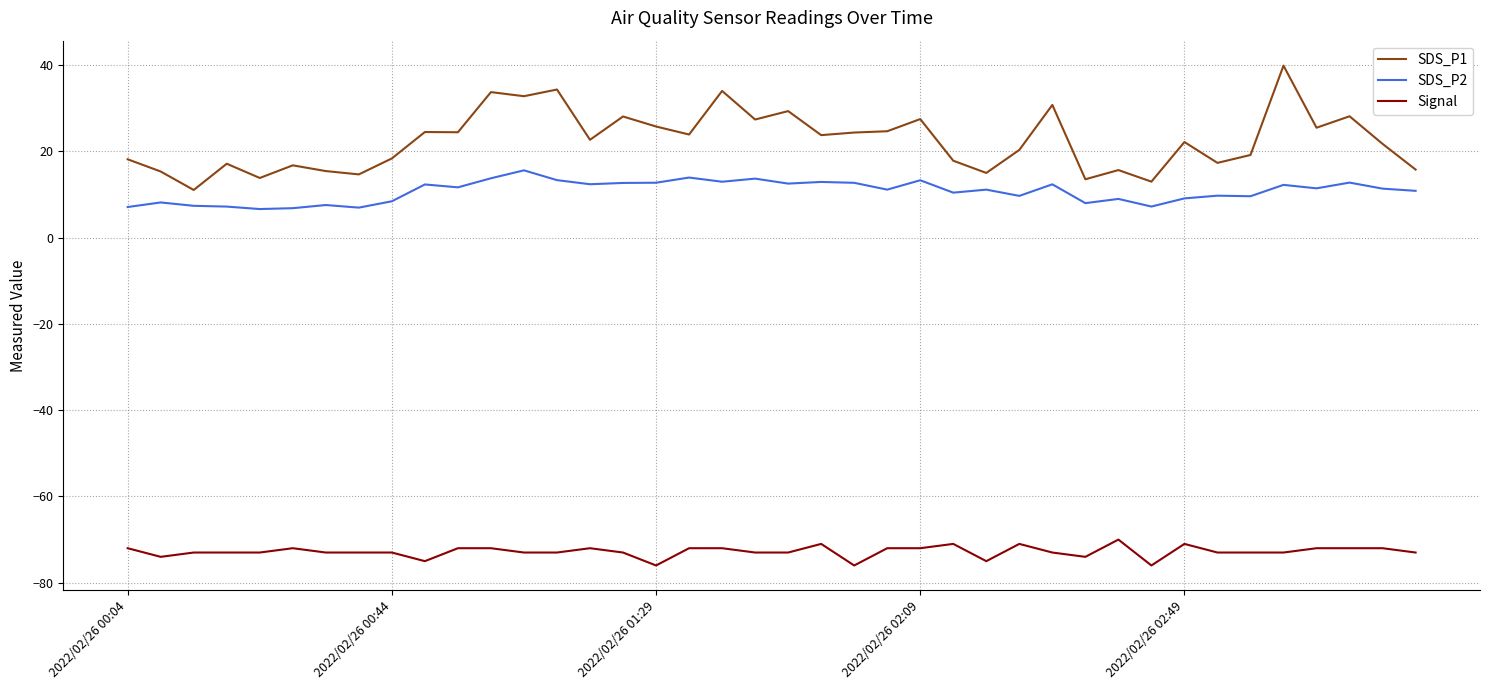

In SDS_P2, how many points are higher than both neighbors (excluding endpoints)?

14